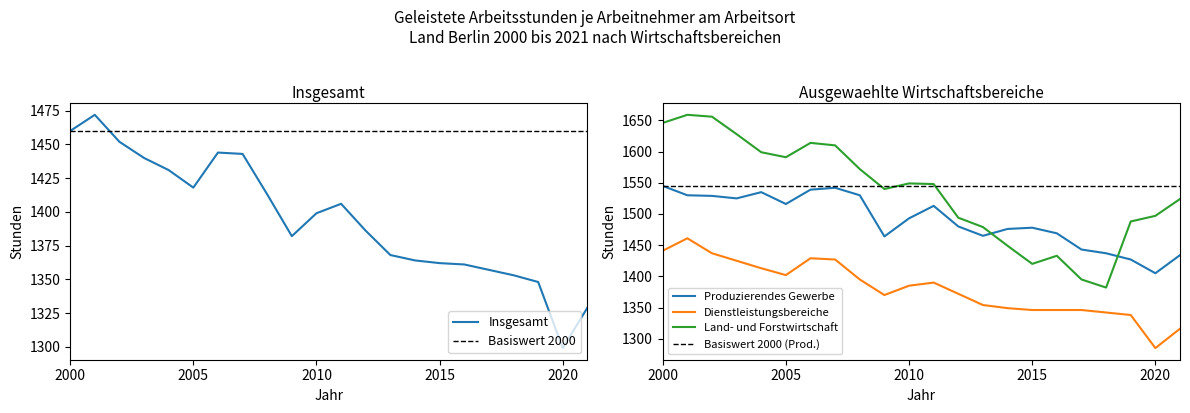

In Produzierendes Gewerbe, how many points are higher than both neighbors (excluding endpoints)?

4